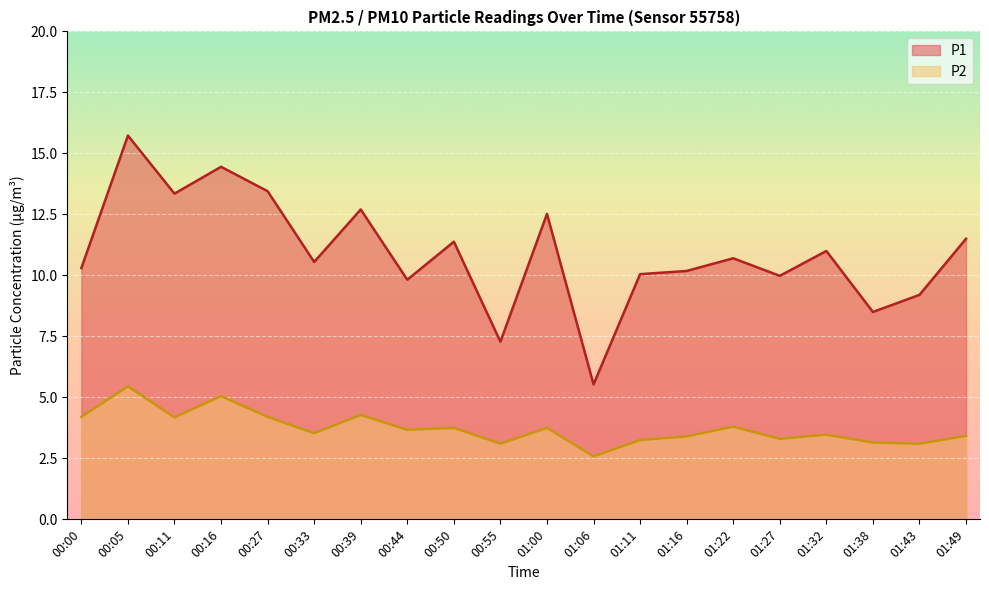

What is the value of the P1 point at the 20th from the left?

11.5